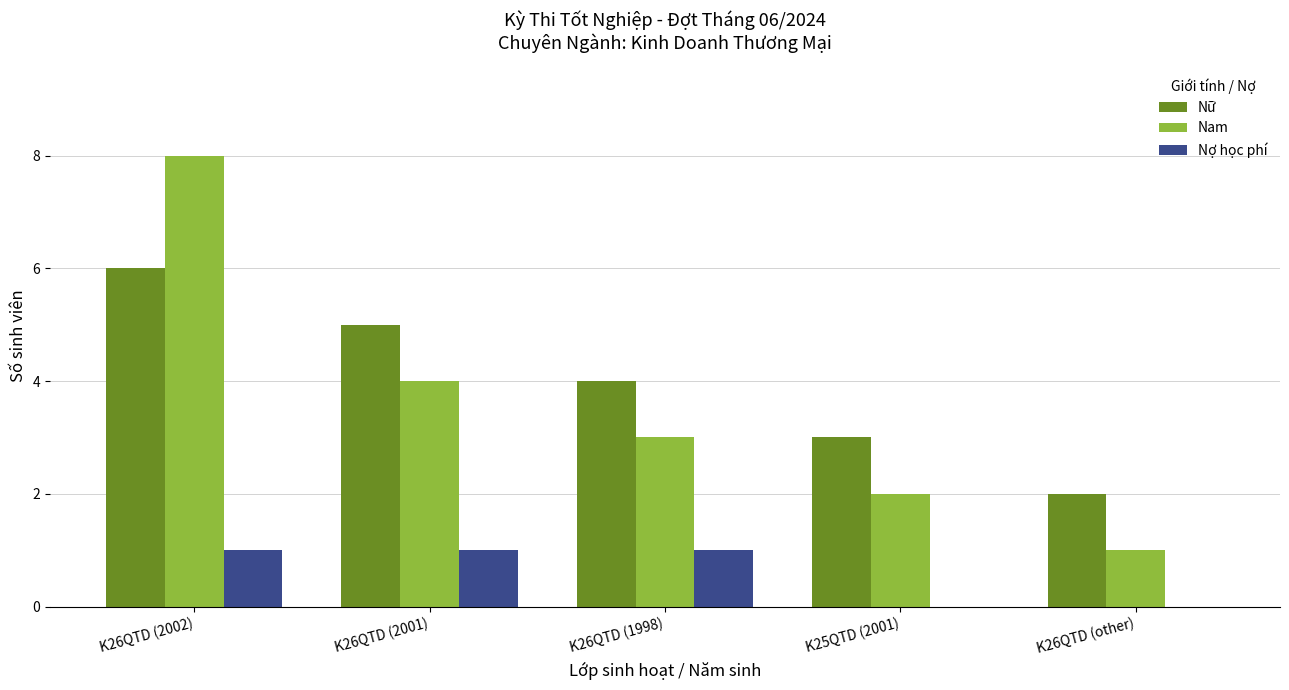

At which category is the sum across all series the highest?

K26QTD (2002)